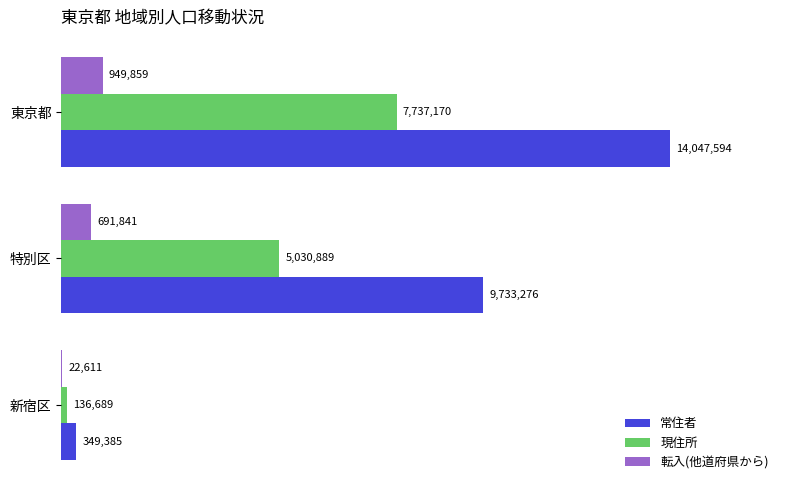

At which category is the sum across all series the highest?

東京都